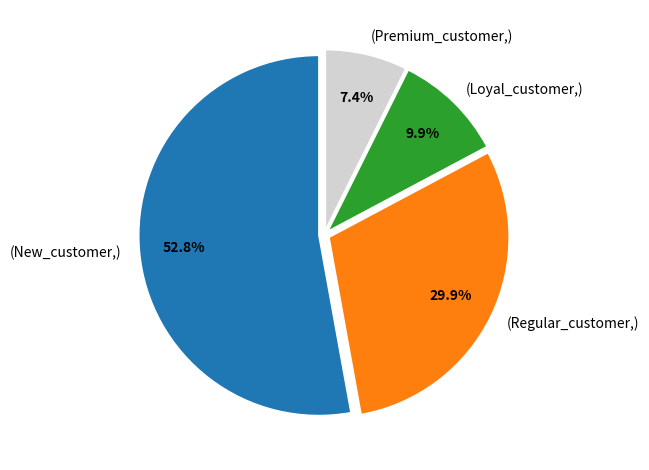

What is the ratio of the value at (New_customer,) to the value at (Regular_customer,)?

1.8